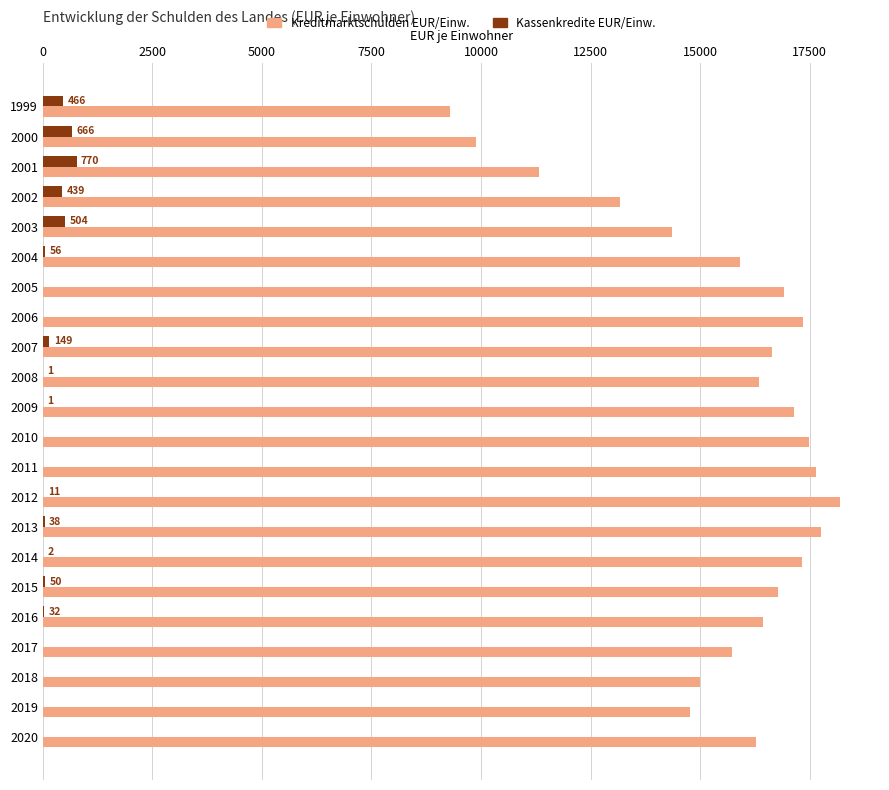

What is the total value across all series at 2020?

16286